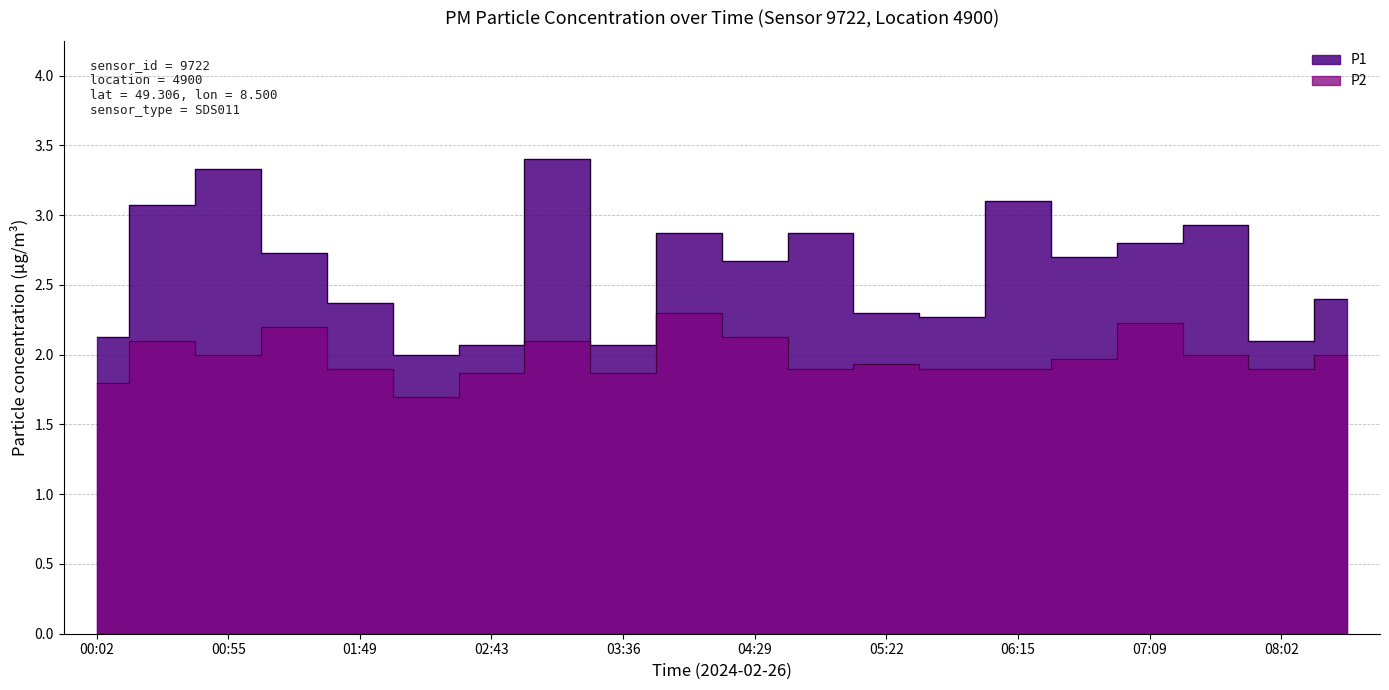

At how many categories does at least one series exceed 2?

19